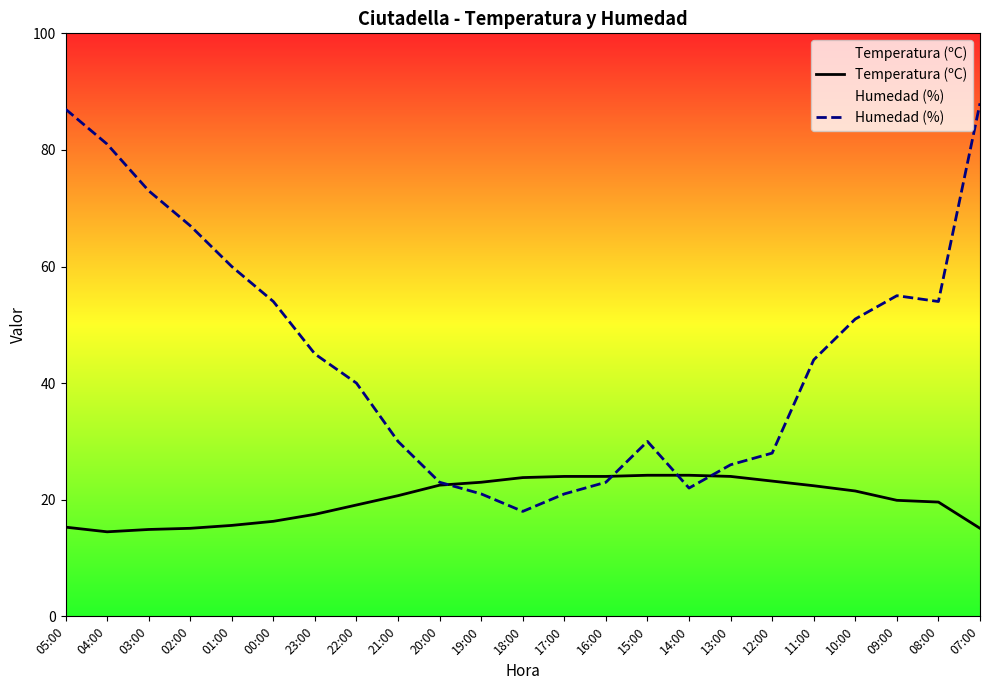

List the series in order of their overall mean, highest first.

Humedad (%), Temperatura (ºC)